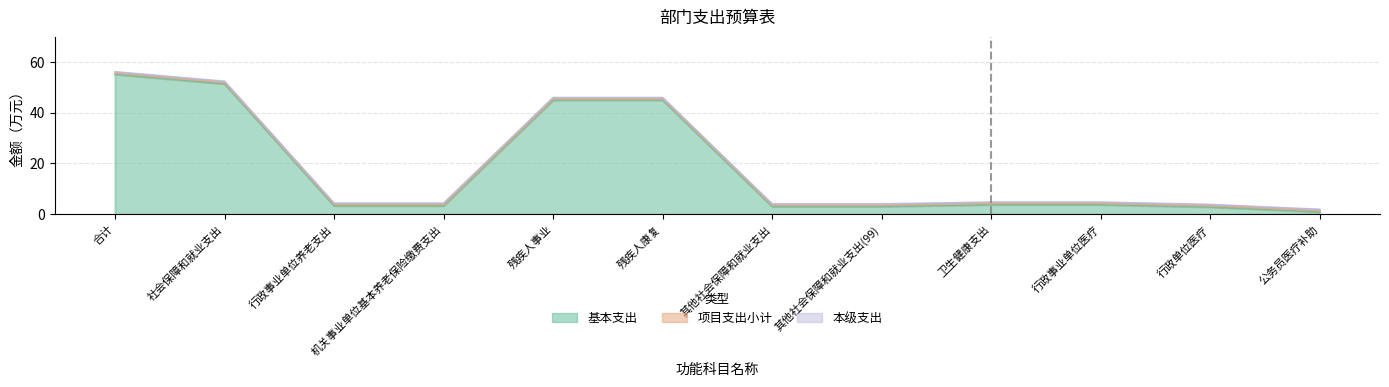

What position from the right is 残疾人康复?

7